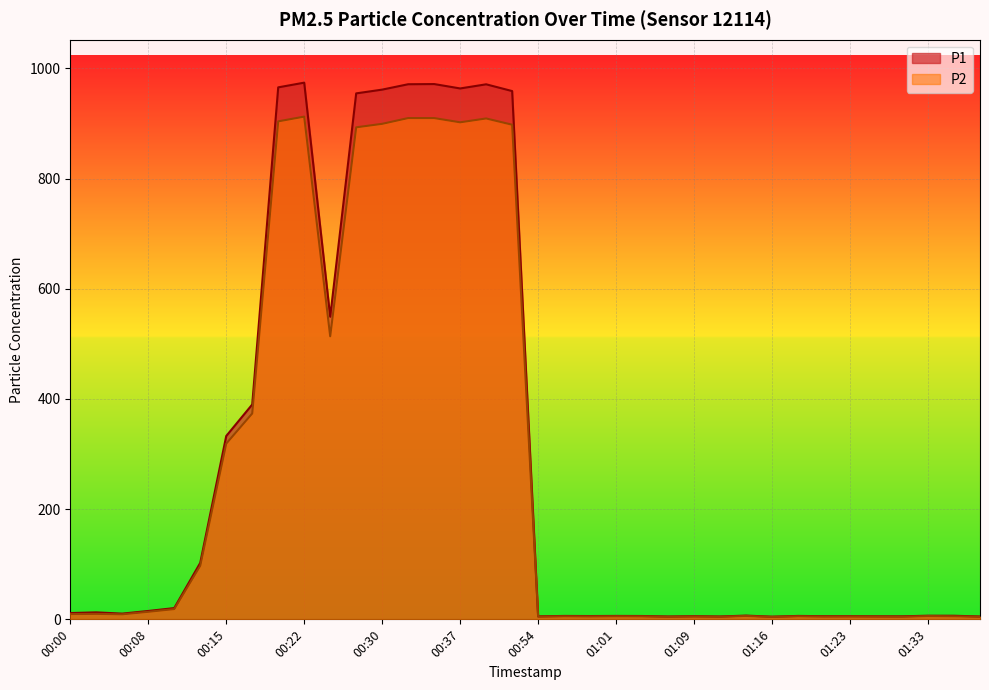

What is the difference between the highest and lowest values at 01:01?

0.6